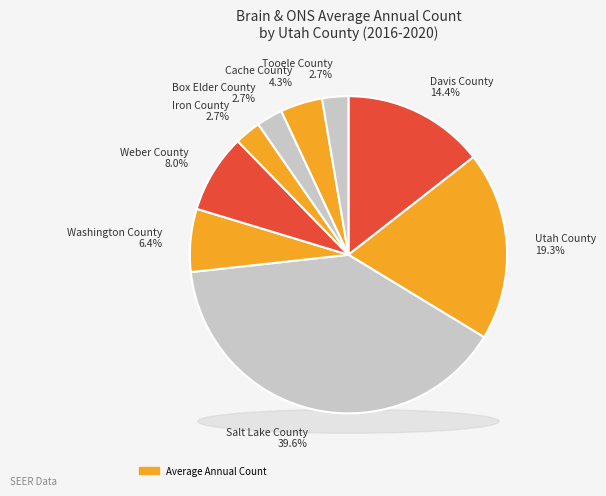

To the nearest percent, what is the average slice percentage?

11%